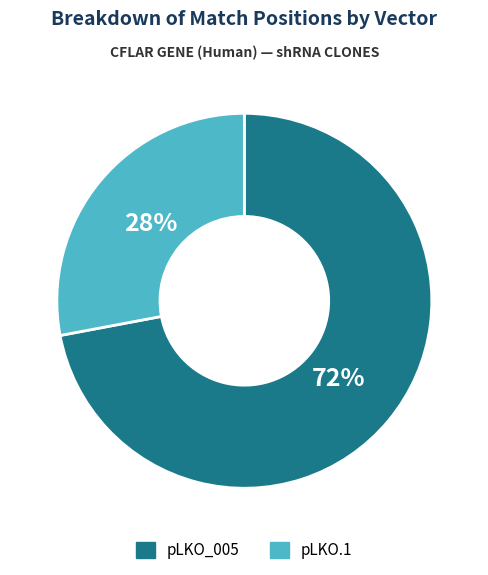

Is it true that pLKO_005 is 61% of the pie?

False